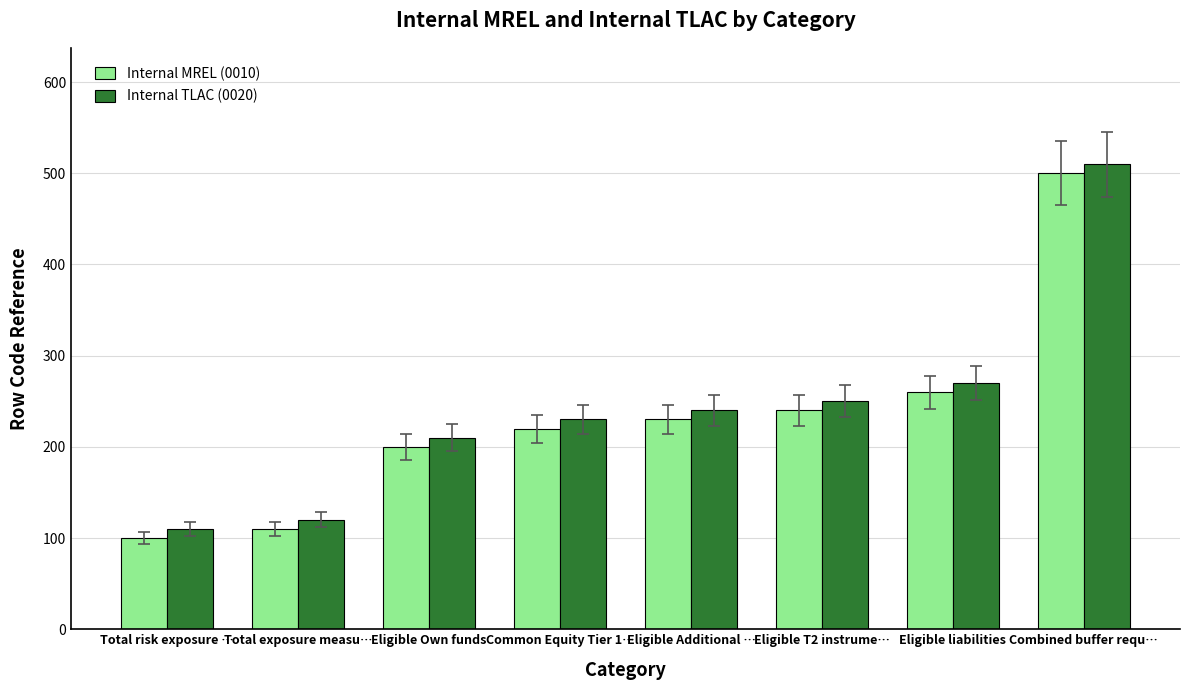

How many distinct data groups are displayed?

2